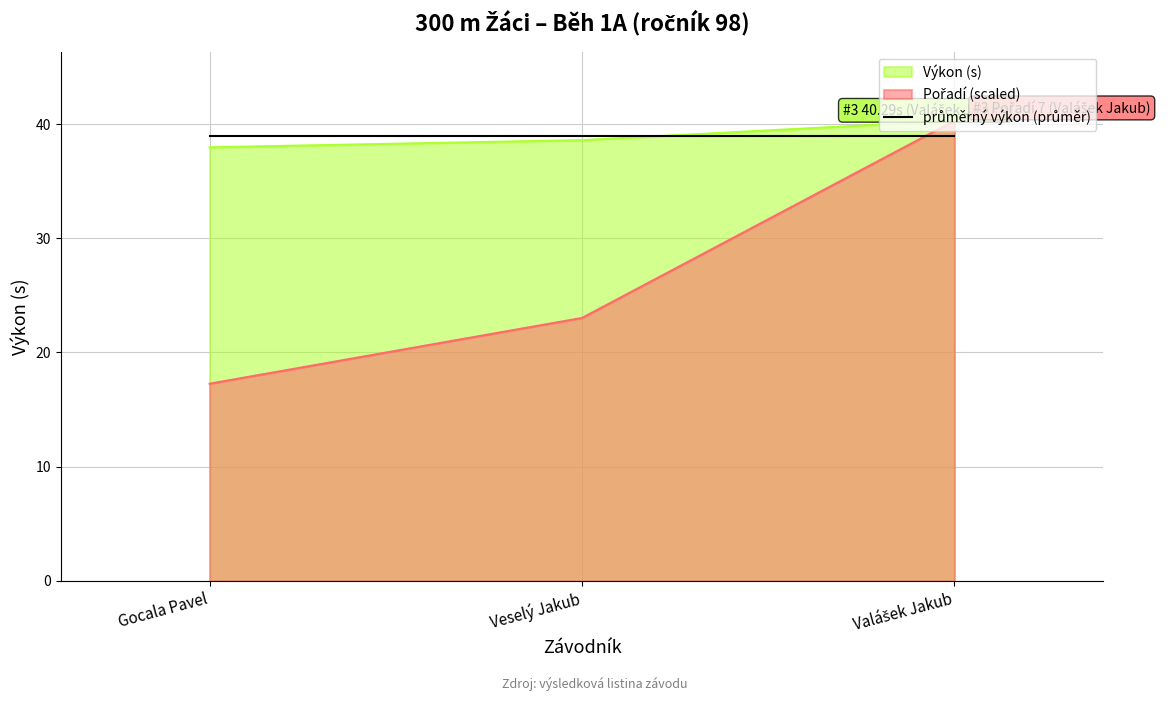

What is the difference between the Výkon values at Valášek Jakub and Veselý Jakub?

1.7